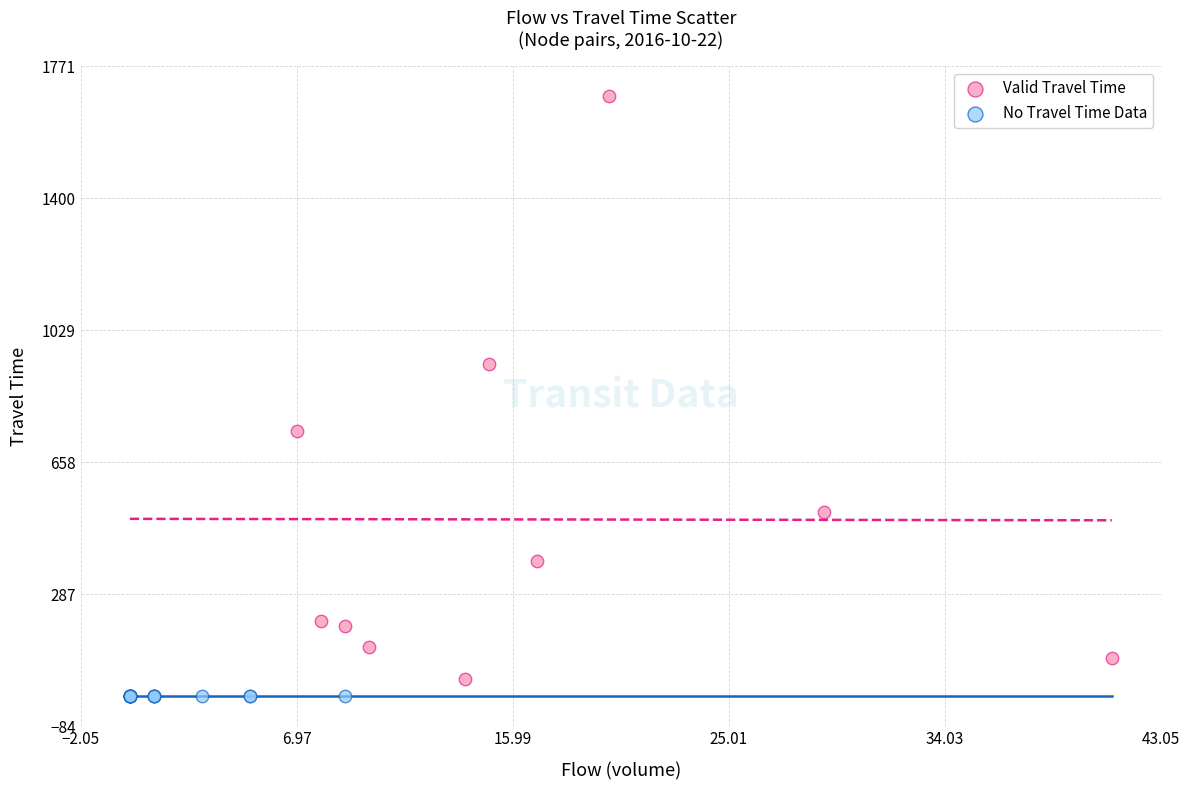

Which series contains the lowest Y value?

No Travel Time Data